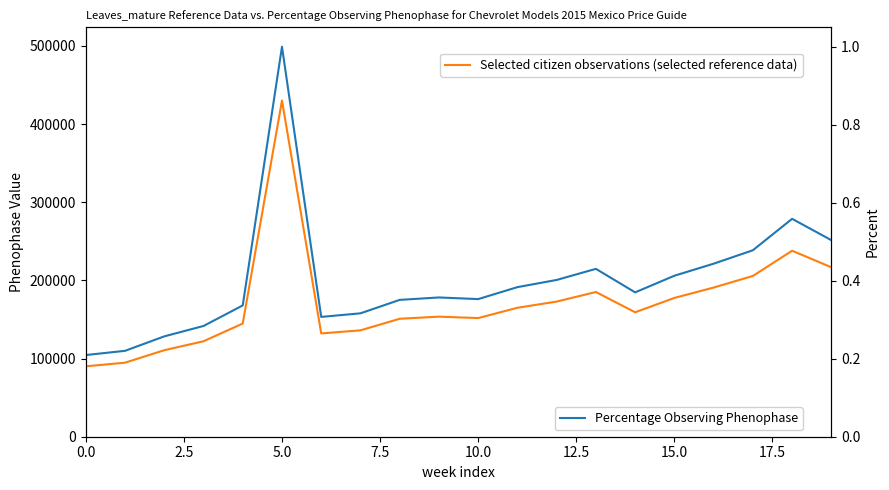

What is the label of the 11th point from the left?

10